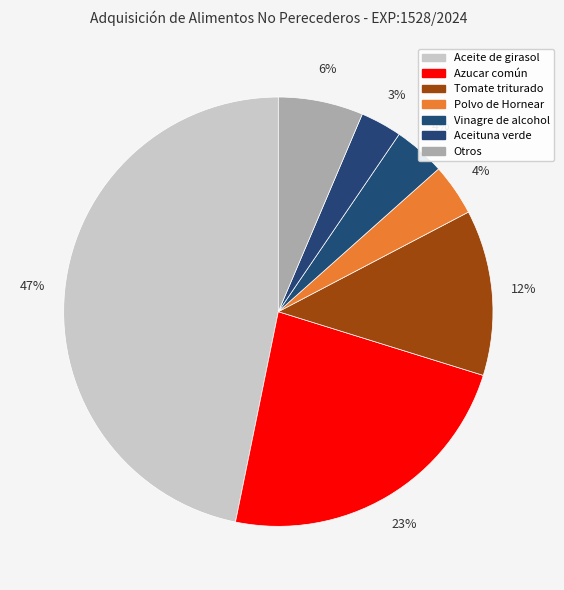

How many segments does this pie chart have?

7